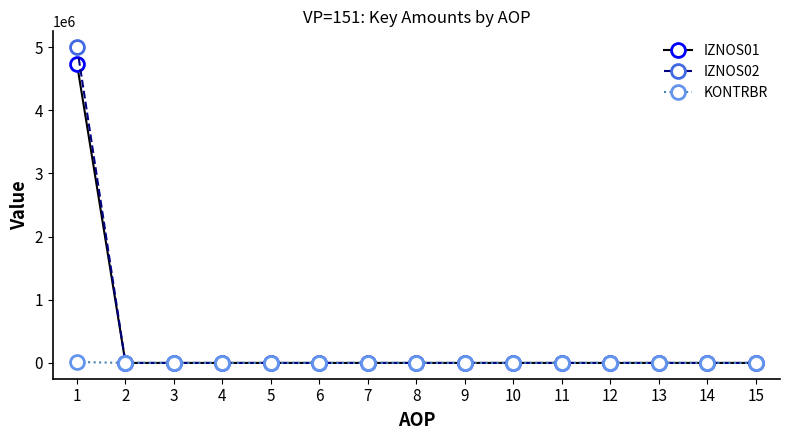

Which series has the widest spread of values?

IZNOS02